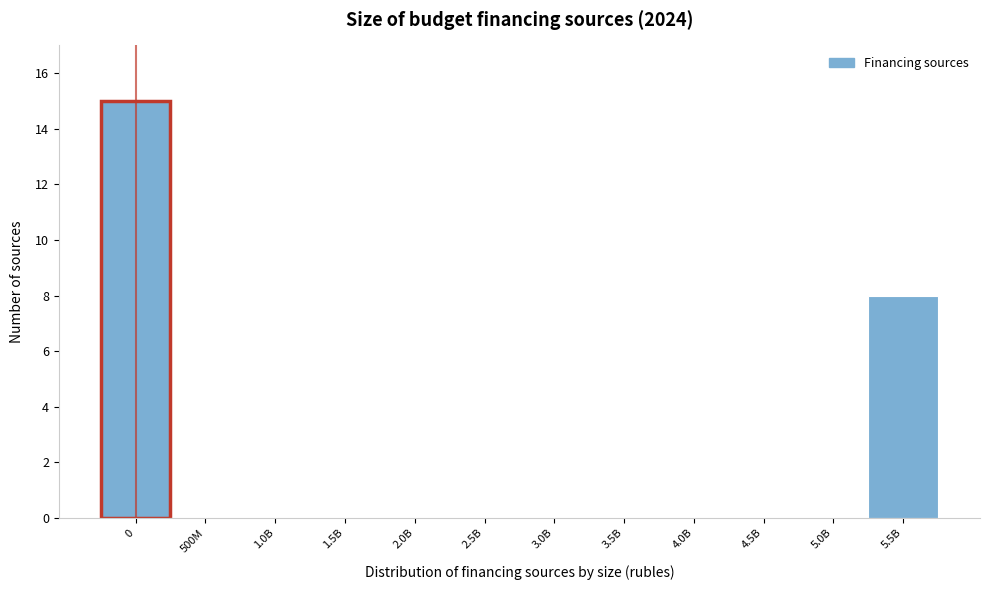

Reading right to left, extract all data points from this chart.

5.5B=8	5.0B=0	4.5B=0	4.0B=0	3.5B=0	3.0B=0	2.5B=0	2.0B=0	1.5B=0	1.0B=0	500M=0	0=15